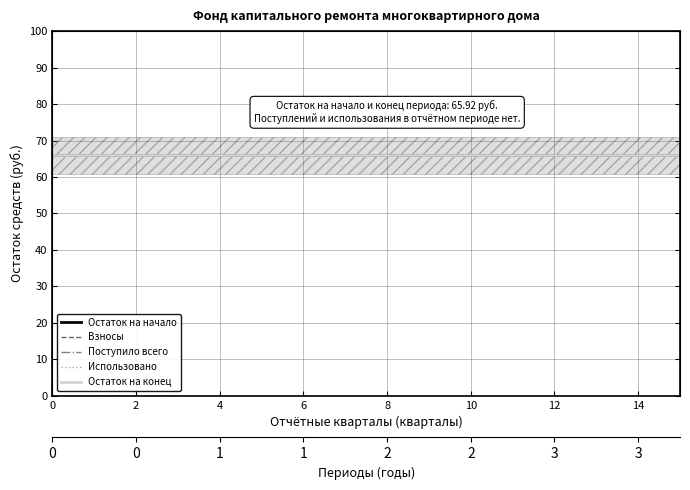

True or false: Остаток на начало has a value of 31.7 at 13.

False